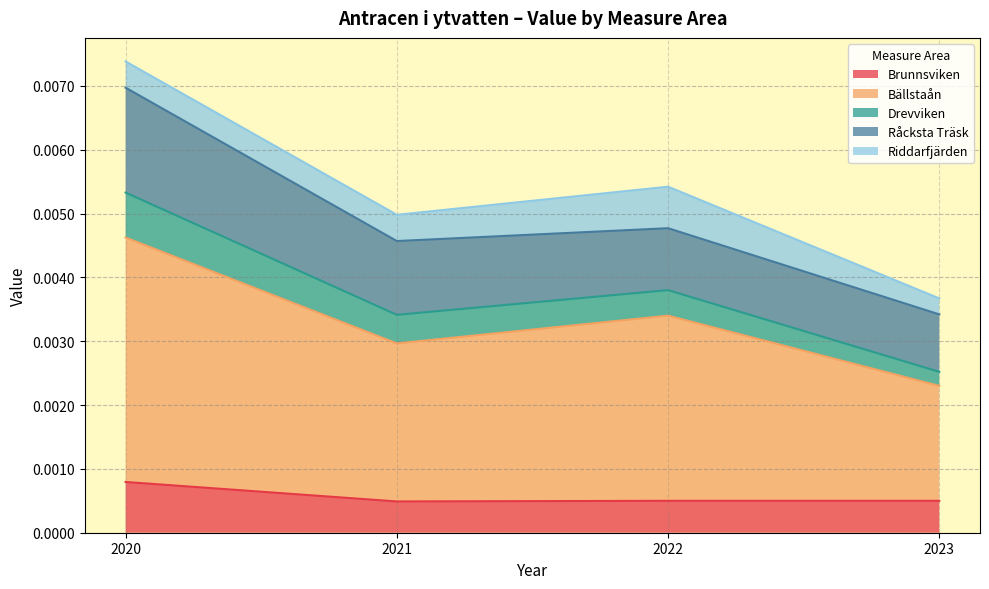

The value of Drevviken at 2023 is 0.0. True or false?

False